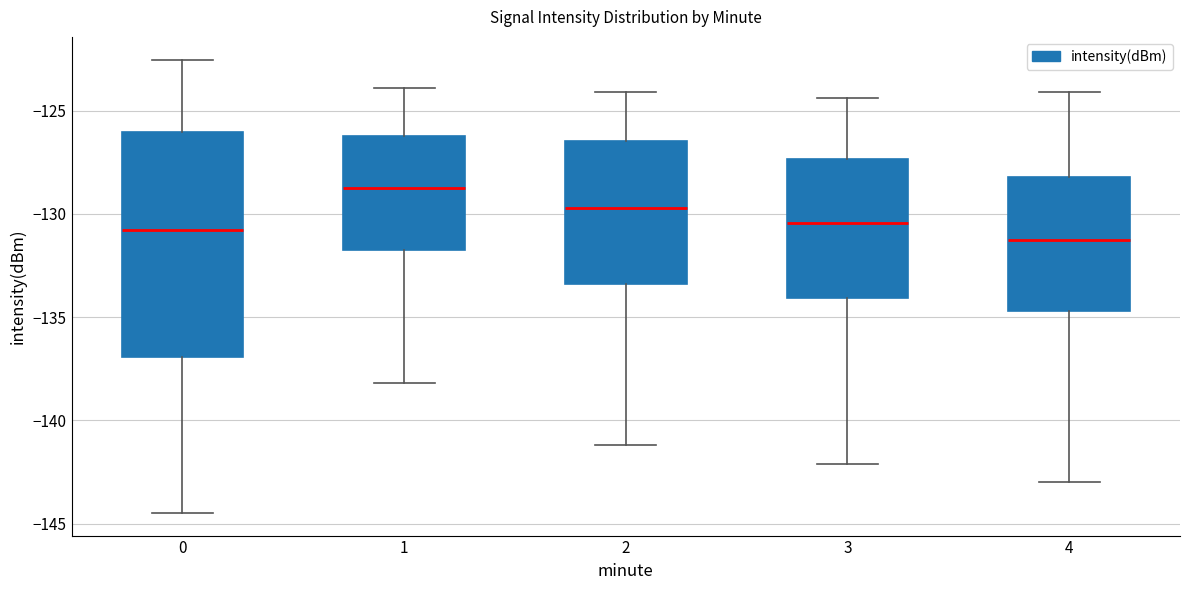

Which box's median line is the highest?

1